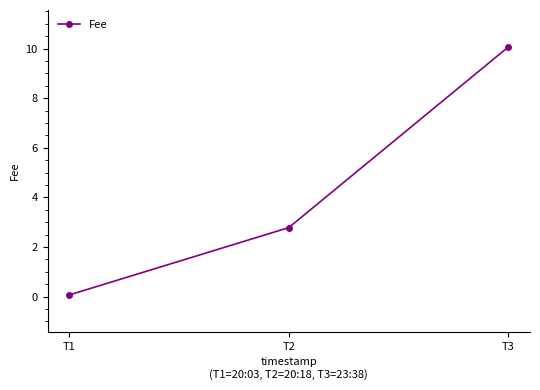

How many values exceed 2?

2